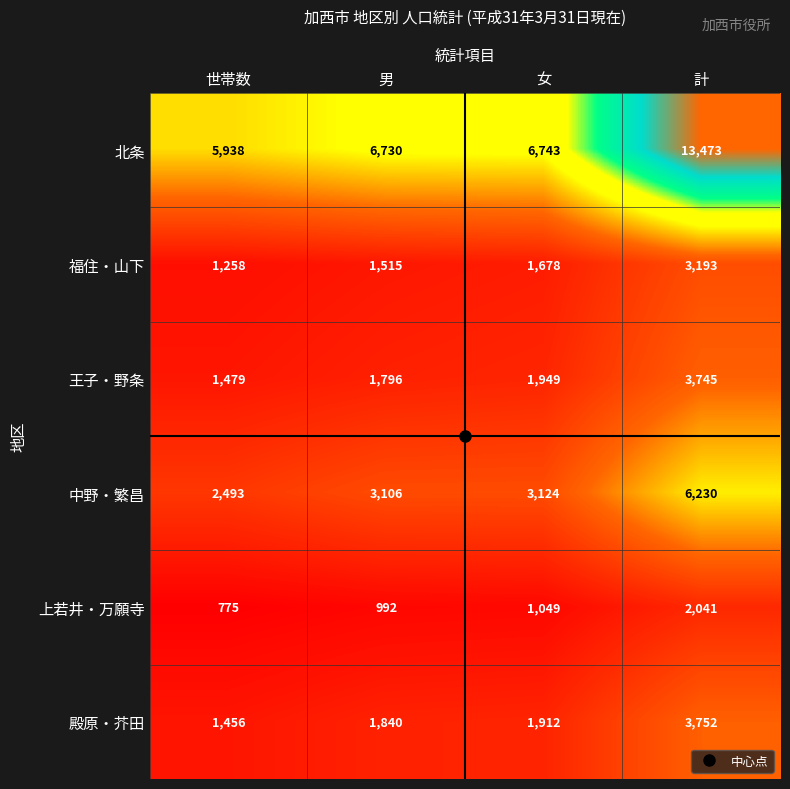

At 世帯数, list the series in order from smallest to largest.

上若井・万願寺, 福住・山下, 殿原・芥田, 王子・野条, 中野・繁昌, 北条